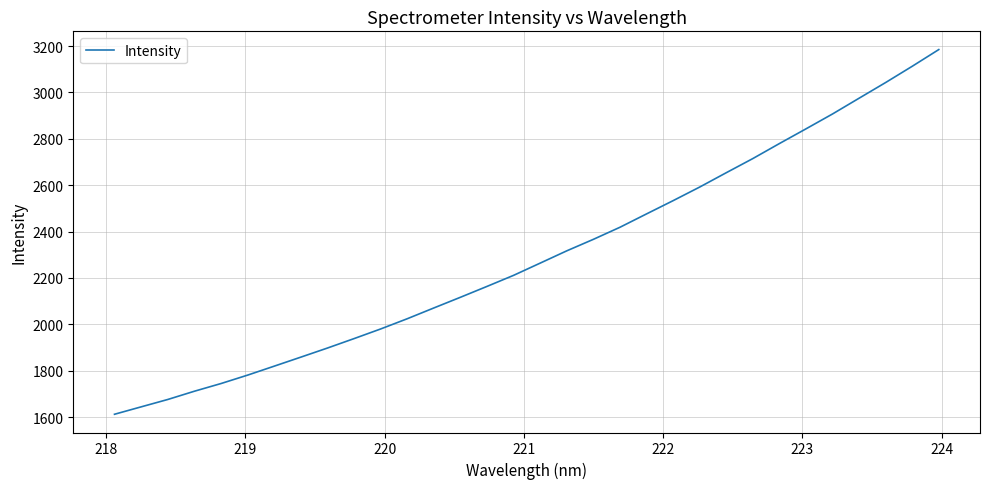

What is the difference between the maximum and minimum values?

1572.7